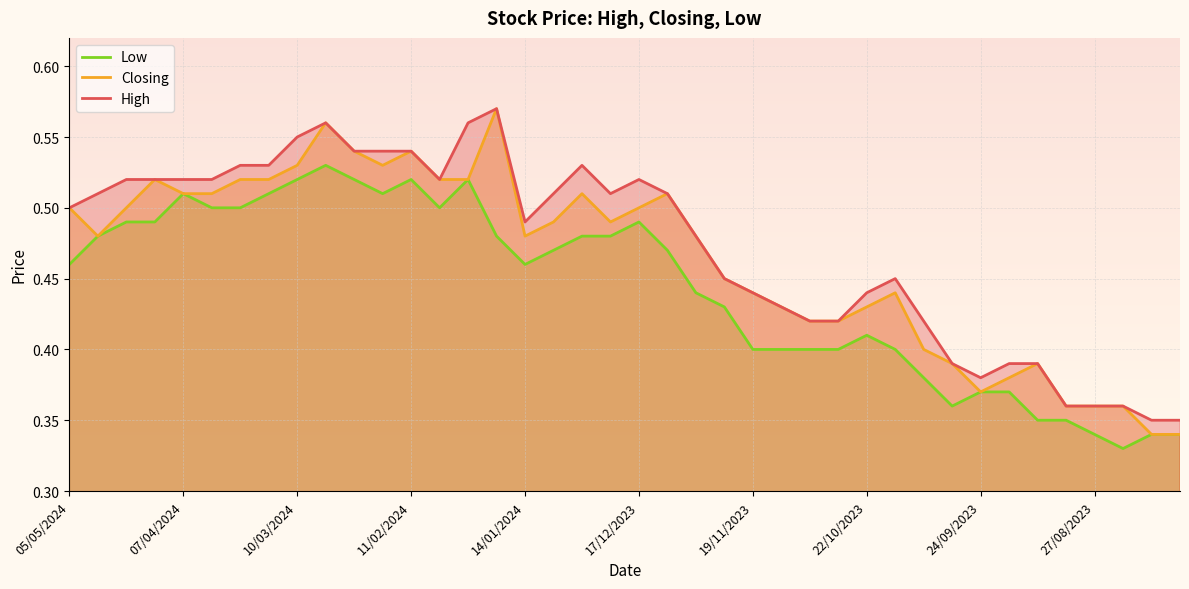

How many Low values are between 0 and 1?

40